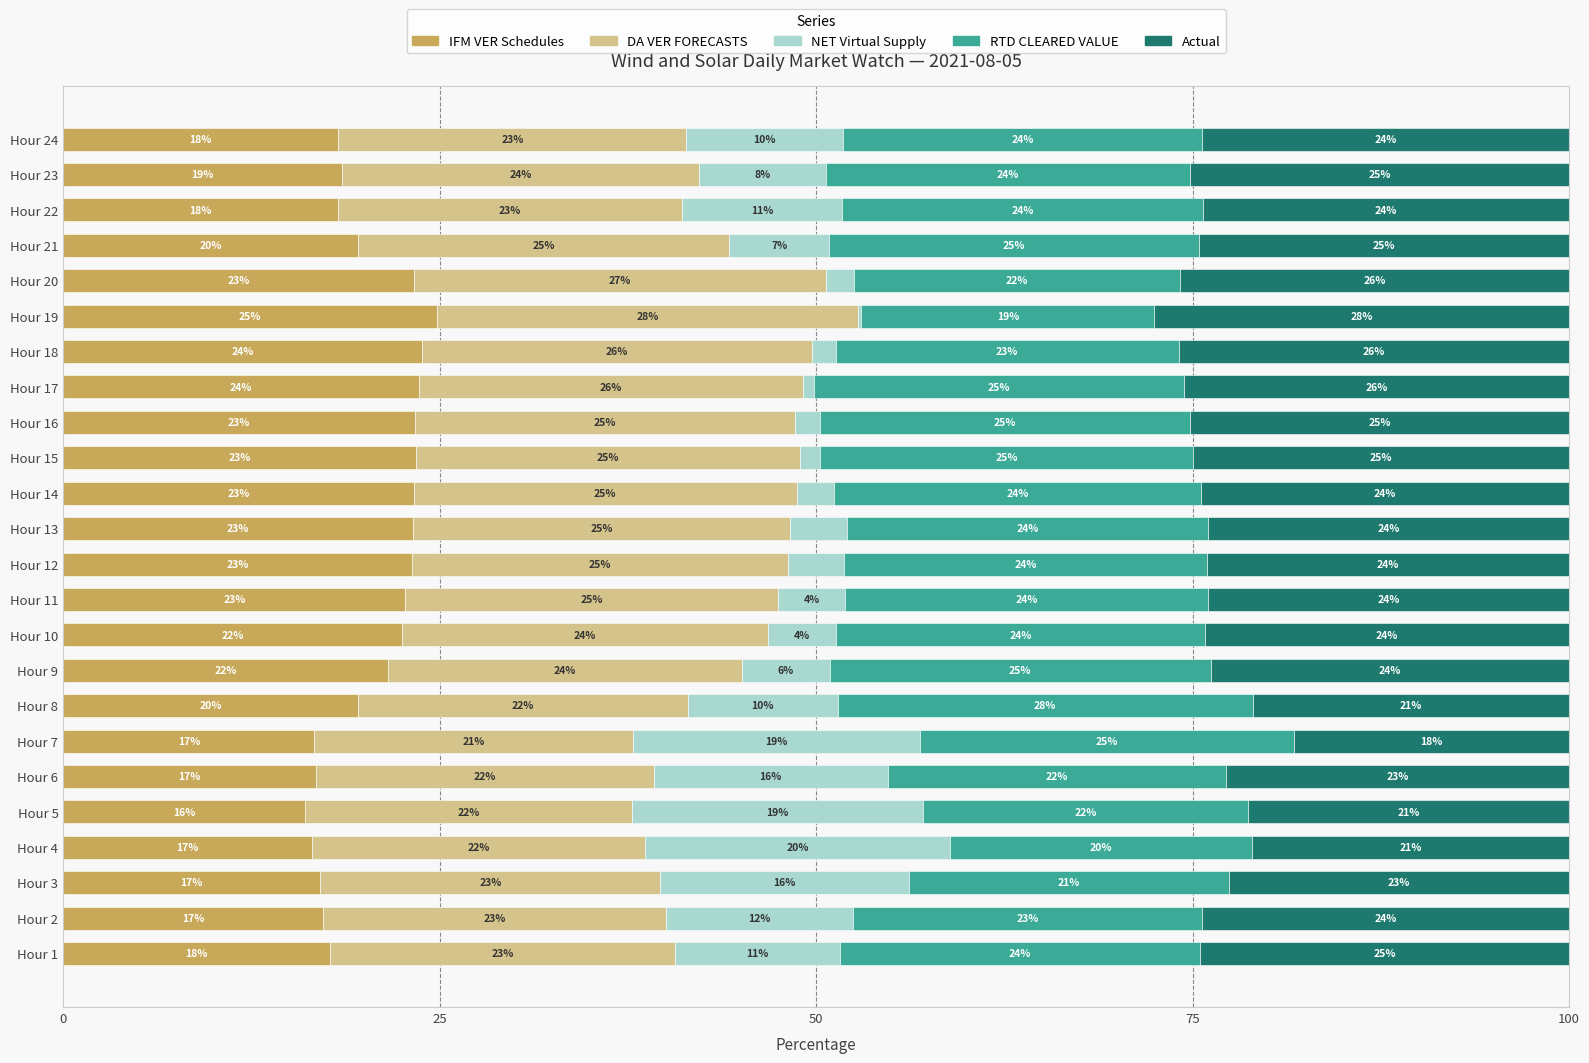

What is the total value across all series at Hour 20?

100.0